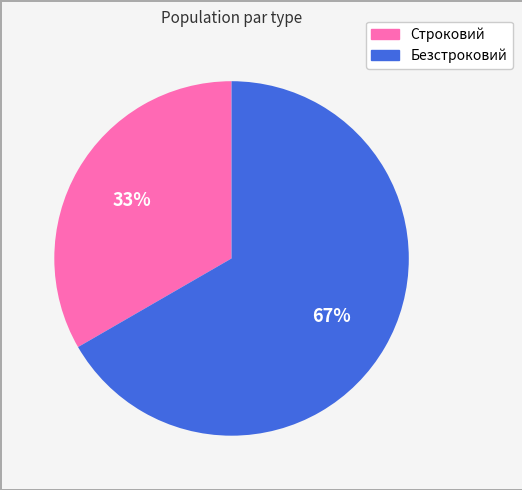

Which slice represents more than half of the pie?

Безстроковий